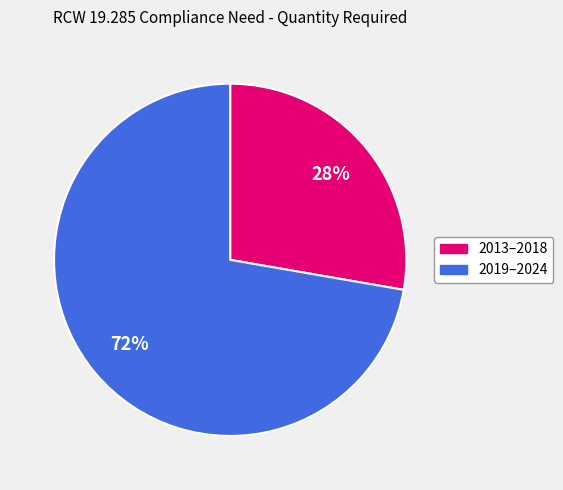

Is there a majority slice in this chart?

Yes